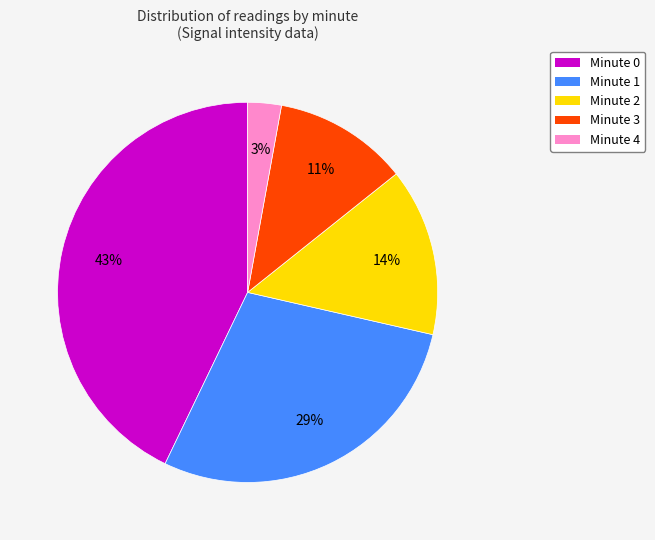

To the nearest percent, what is the average slice percentage?

20%